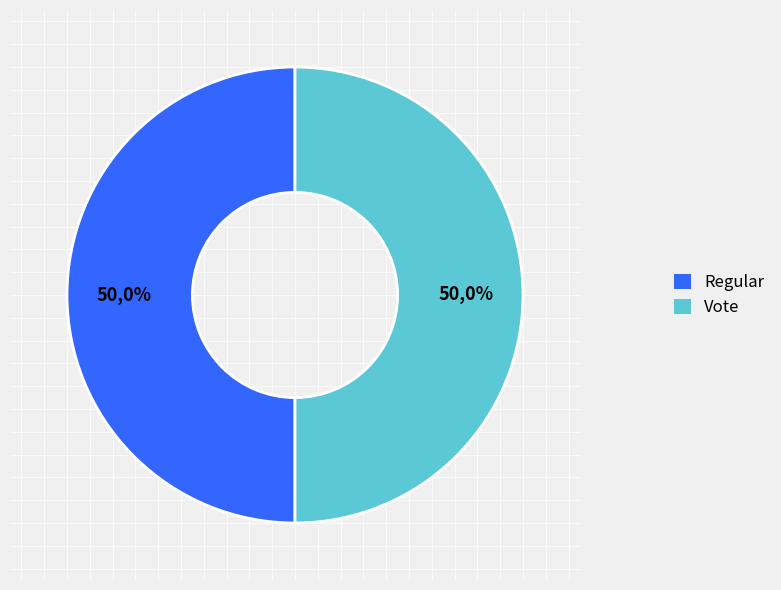

What is the smallest slice in the pie chart?

Vote